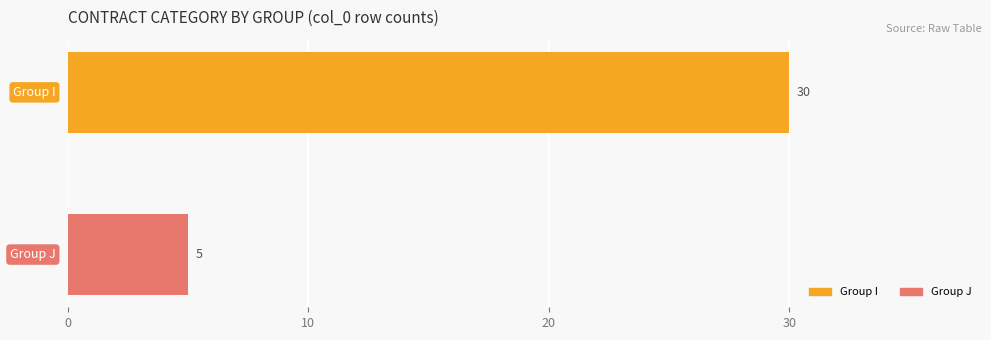

What is the average value?

18